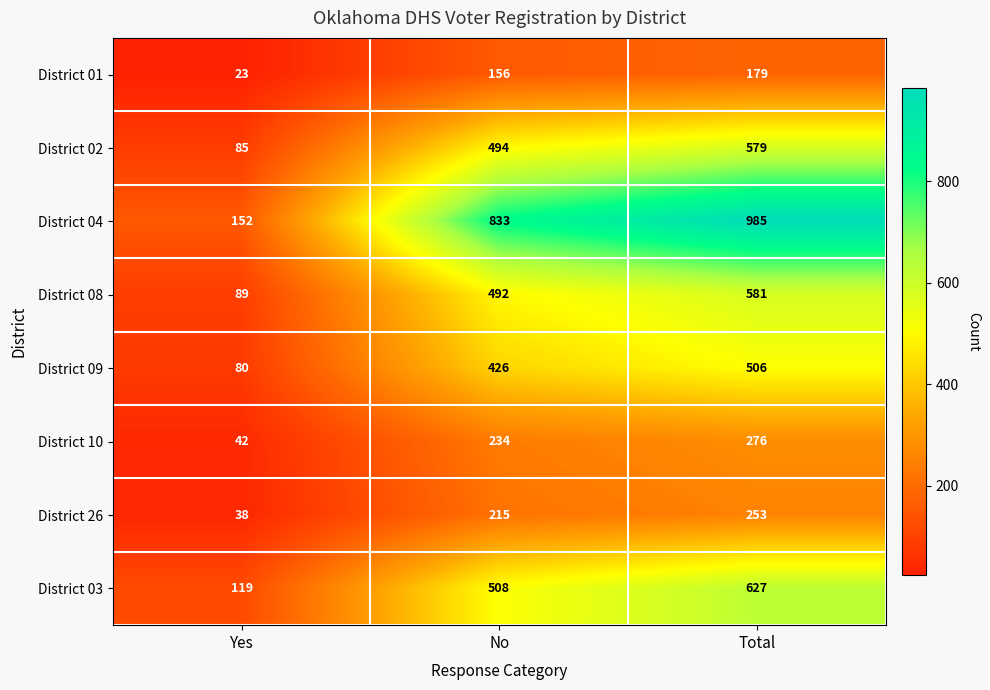

The value of District 10 at No is 234. True or false?

True